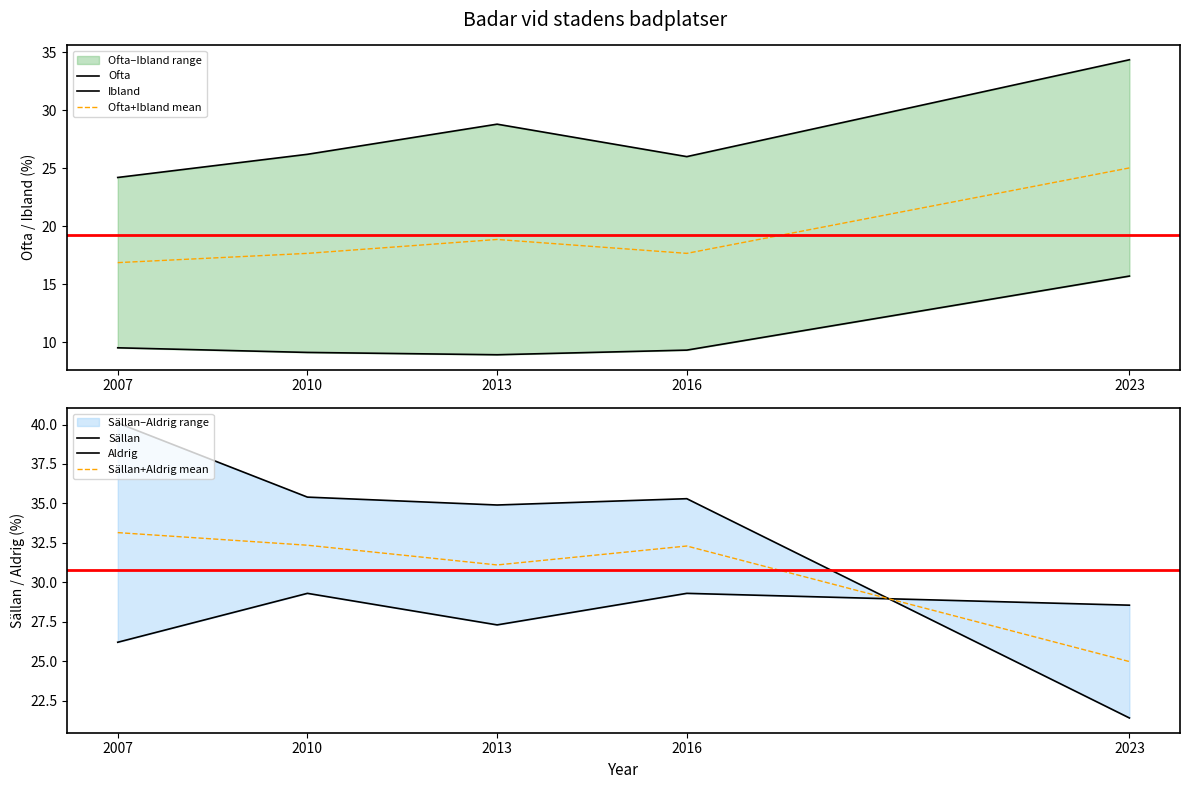

What is the difference between the maximum and minimum values in the Ofta series?

6.8